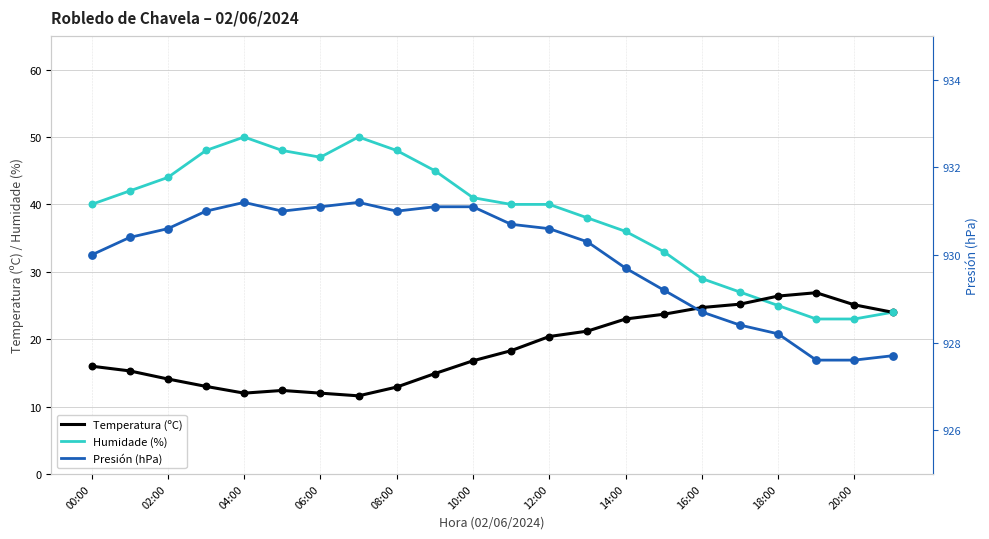

At how many categories does at least one series exceed 668?

22